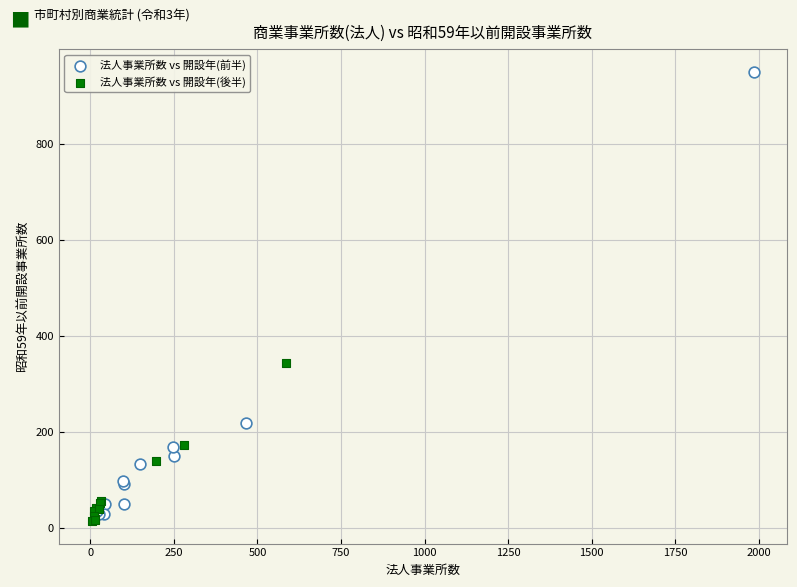

Which series has the widest spread of Y values?

法人事業所数 vs 開設年(前半)